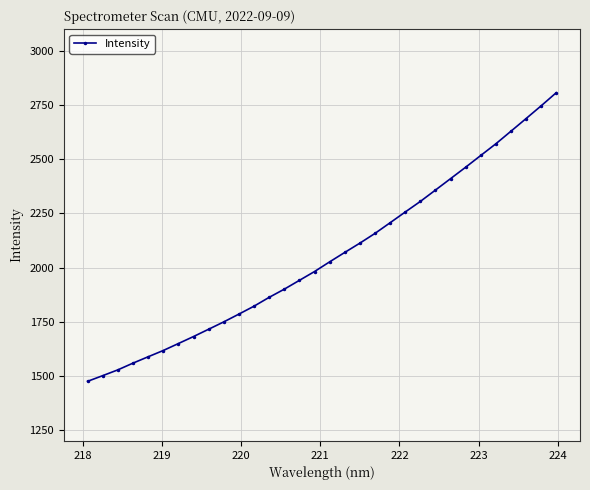

What is the minimum value shown in the chart?

1475.0